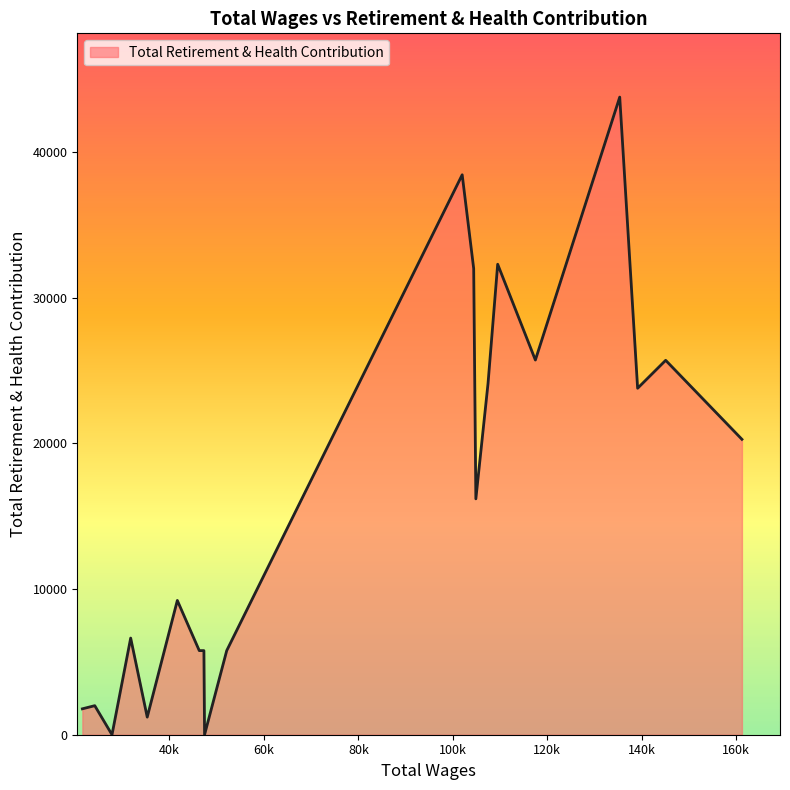

What is the maximum value shown in the chart?

43764